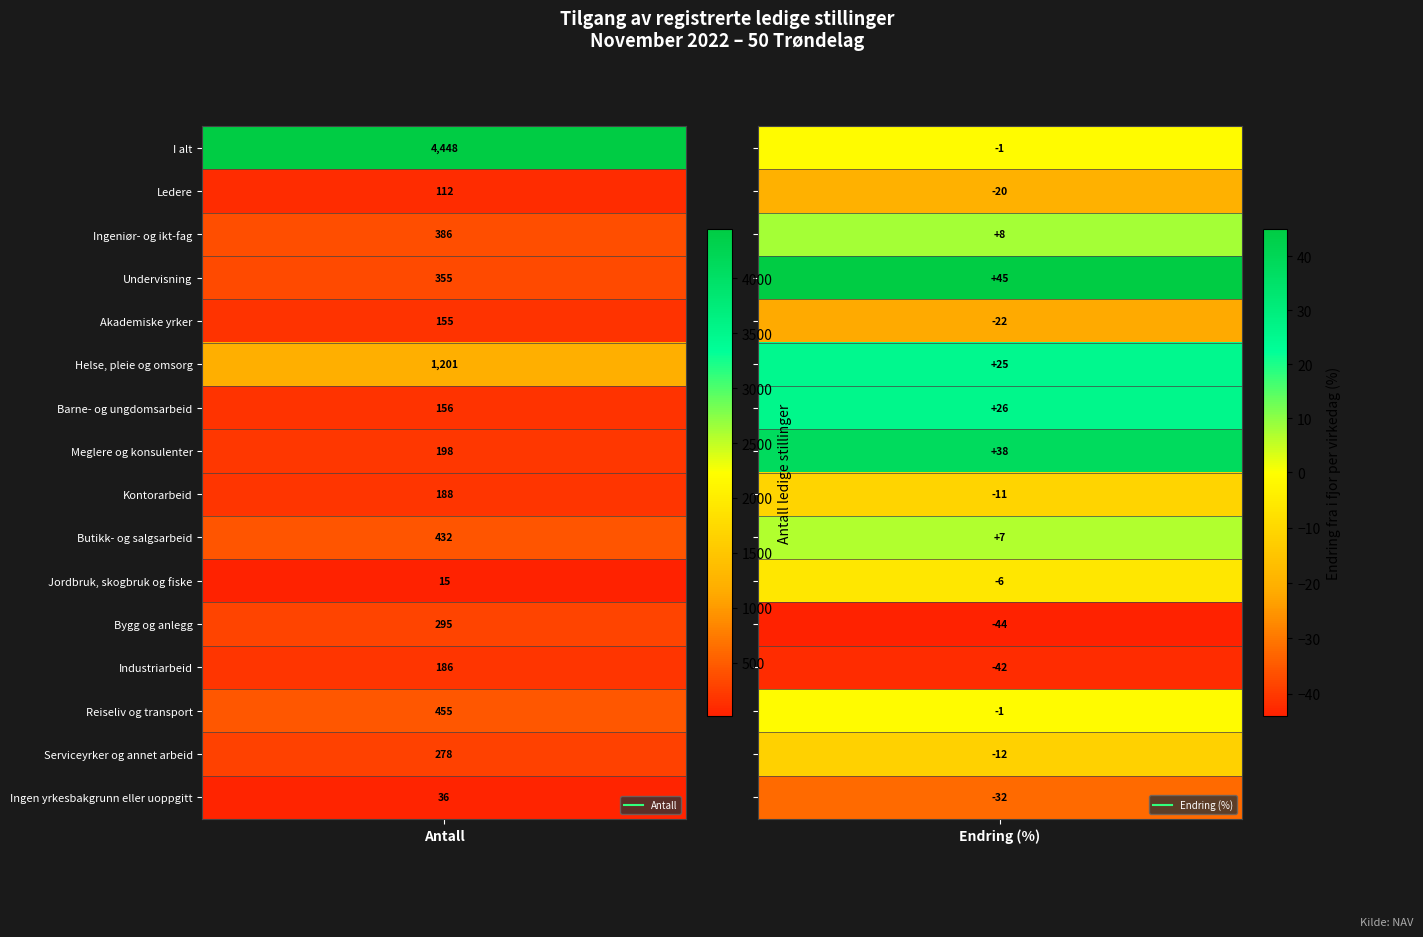

What value does the Undervisning series have at Ledere, to the nearest 10?

40